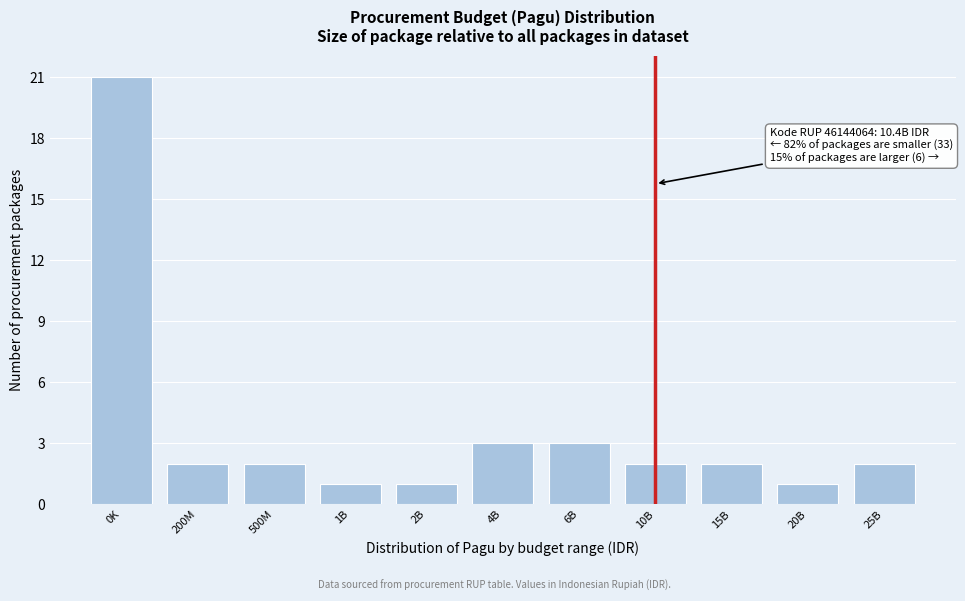

Reading left to right, extract all data points from this chart.

0K=21	200M=2	500M=2	1B=1	2B=1	4B=3	6B=3	10B=2	15B=2	20B=1	25B=2